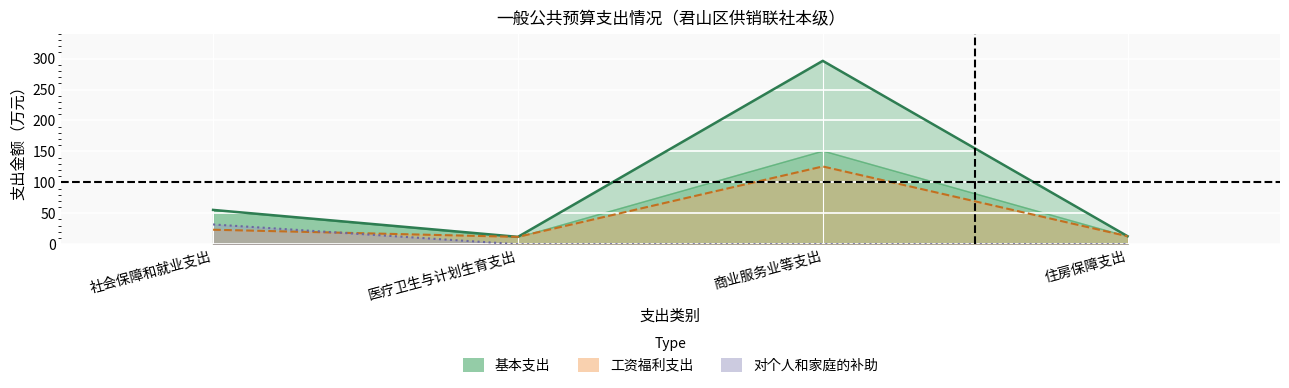

List the labels in order of value, smallest first.

医疗卫生与计划生育支出, 住房保障支出, 社会保障和就业支出, 商业服务业等支出